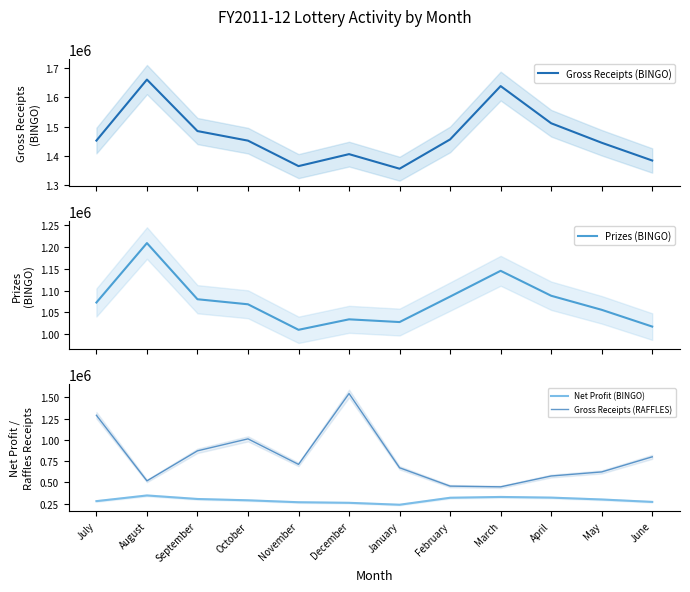

What is the spread (max minus min) of values at November?

1099414.0